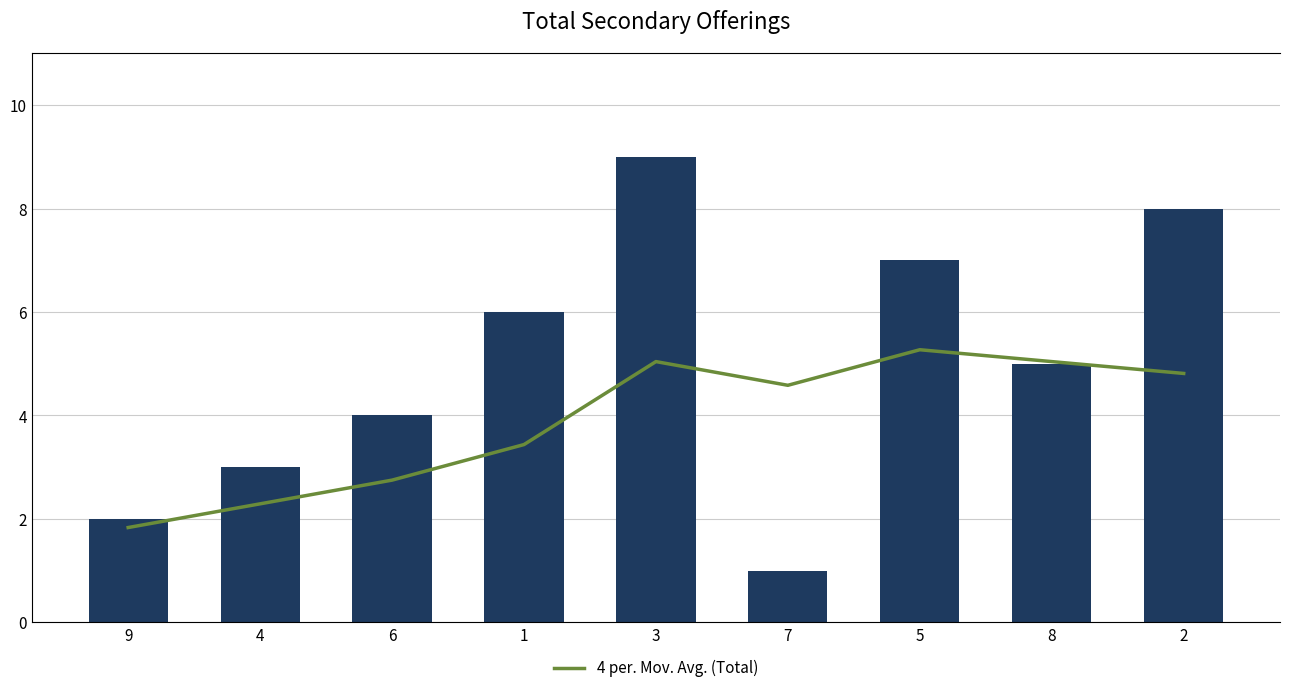

Where does the Total series first go above 5?

1